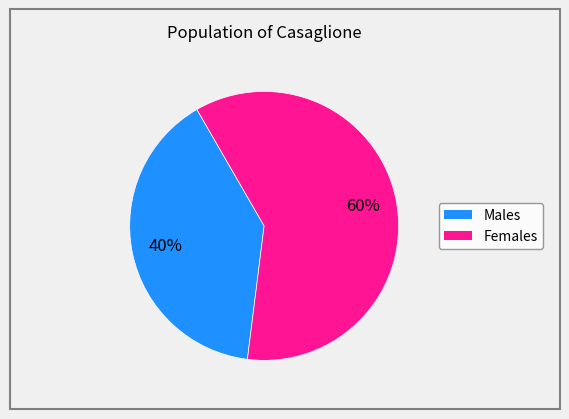

Count the number of slices in the pie.

2